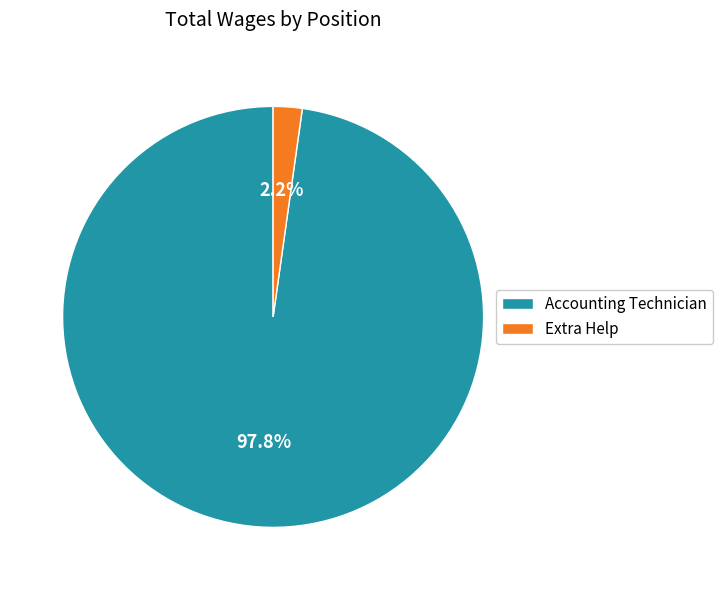

The Extra Help slice represents 13% of the pie. True or false?

False